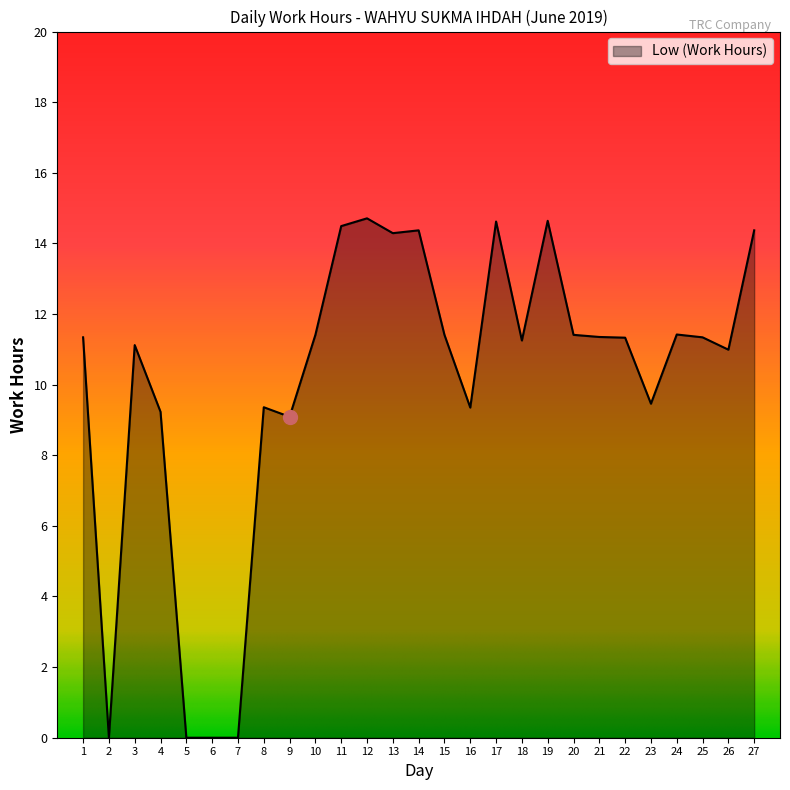

What is the difference between the maximum and second lowest values?

14.7